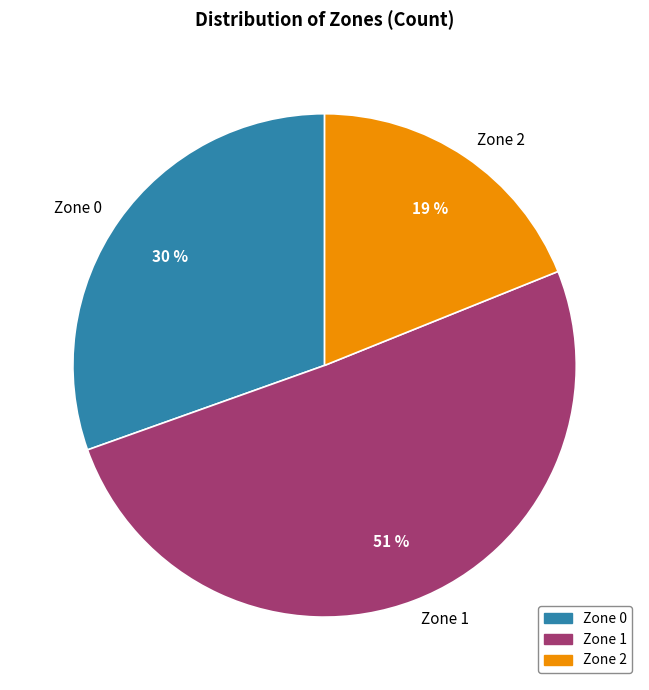

Do Zone 1 and Zone 2 together represent more than half of the pie?

Yes